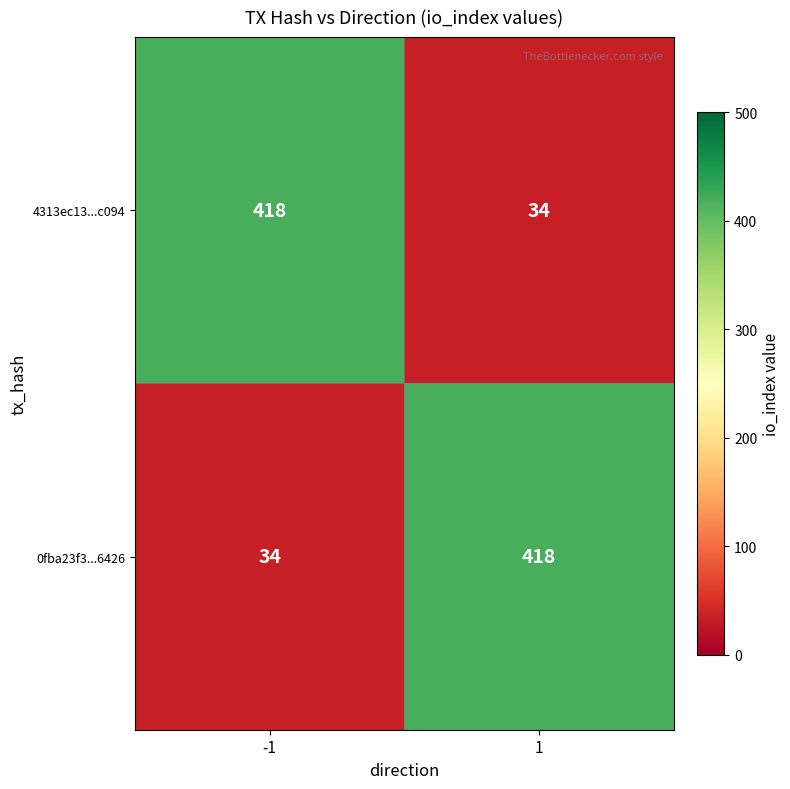

Reading left to right, extract all data points from this chart.

4313ec13...c094: 418	34
0fba23f3...6426: 34	418